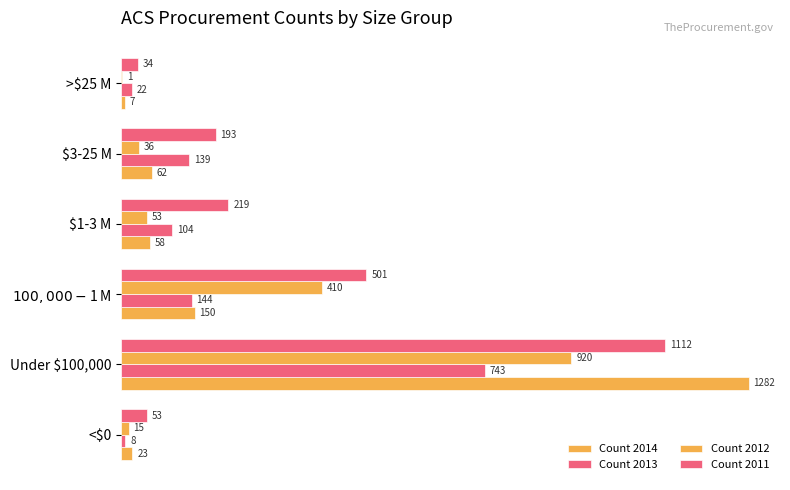

Which series has the largest range (max minus min)?

Count 2014